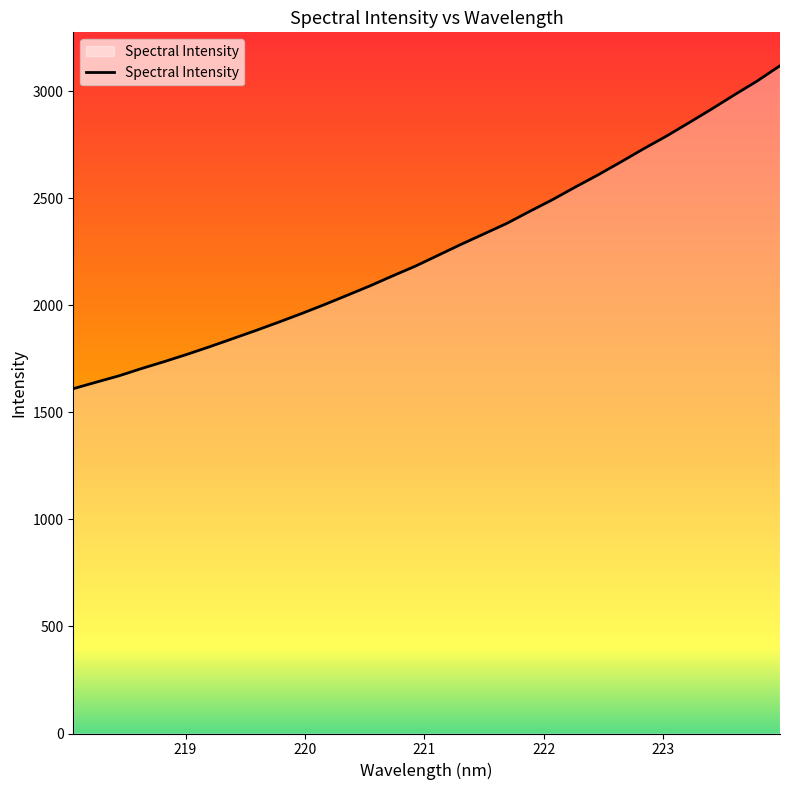

What is the difference between the maximum and minimum values?

1509.1